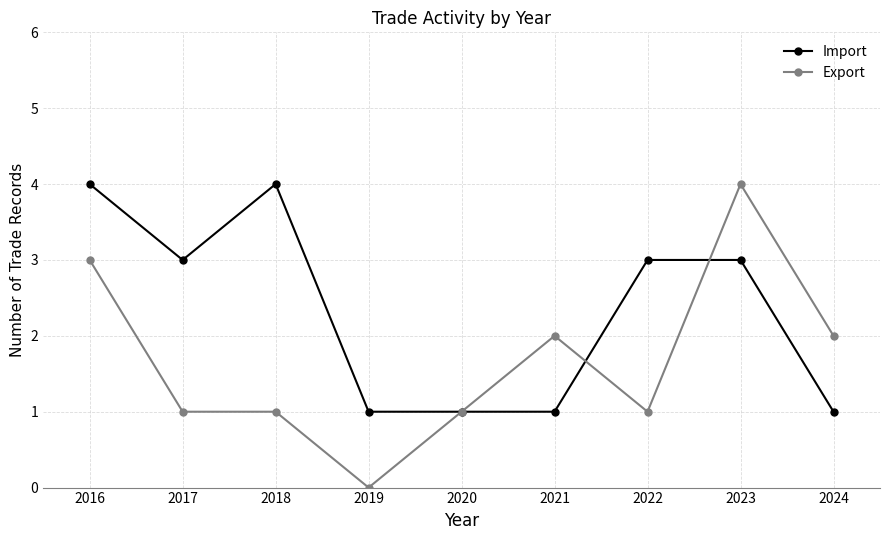

At 2021, list the series in order from largest to smallest.

Export, Import